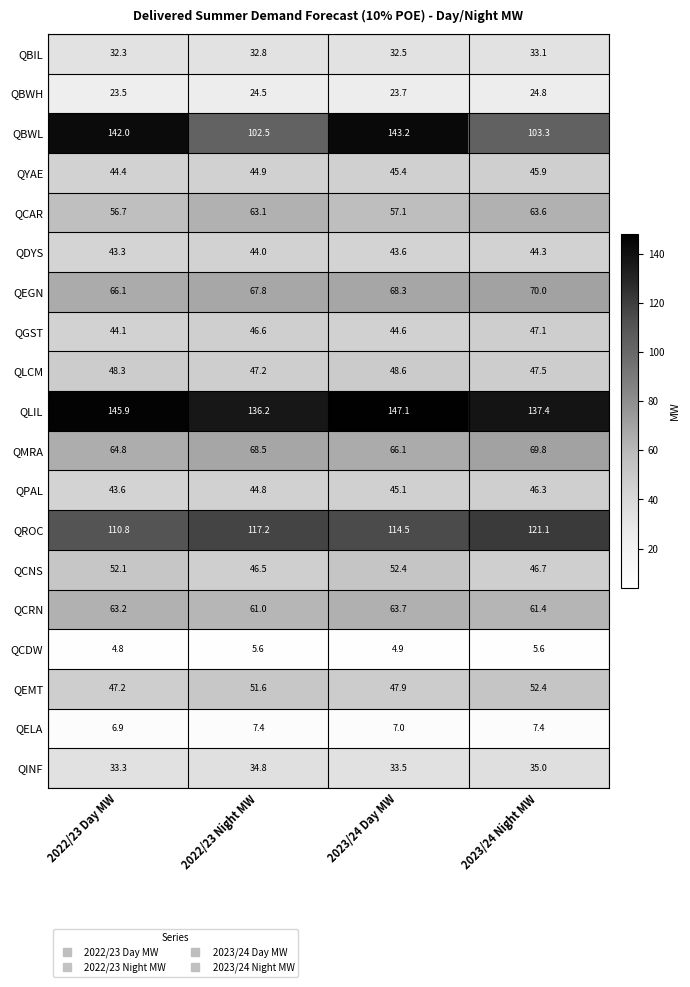

What value does the QGST series have at 2022/23 Day MW?

44.1